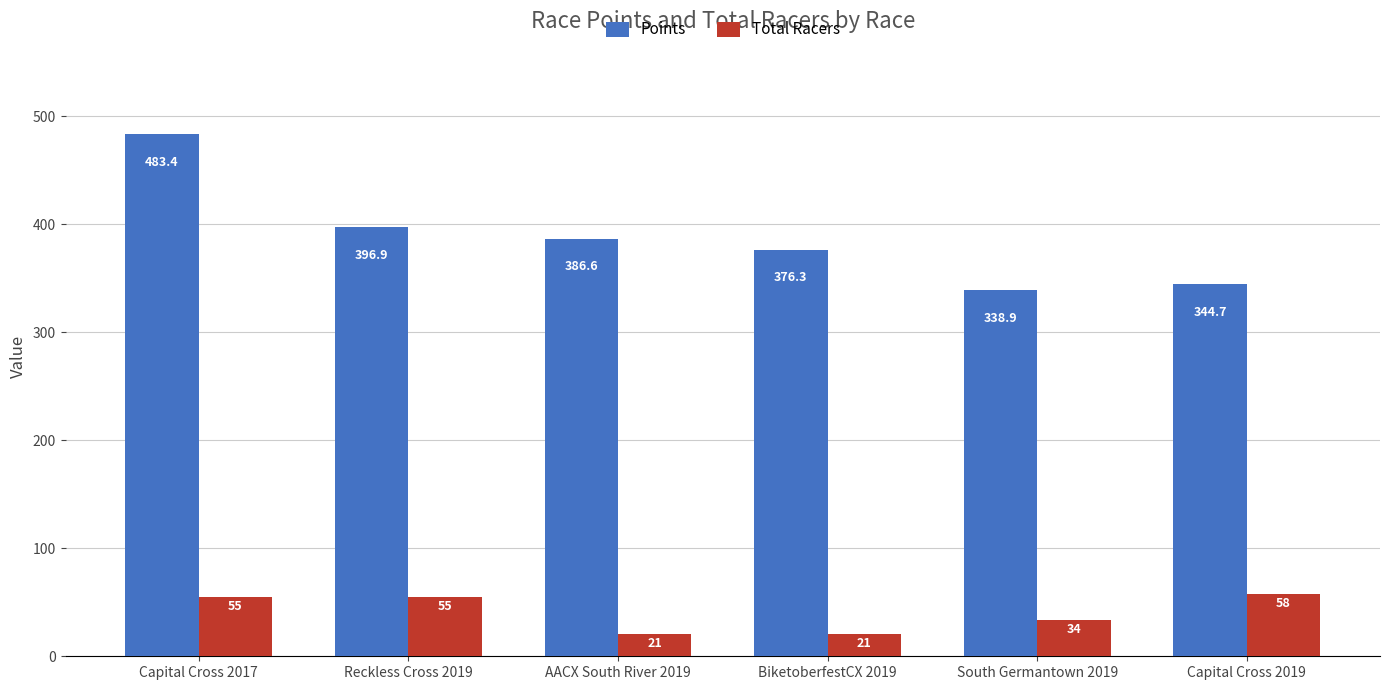

What is the sum of the Points values at Capital Cross 2017 and South Germantown 2019?

822.3